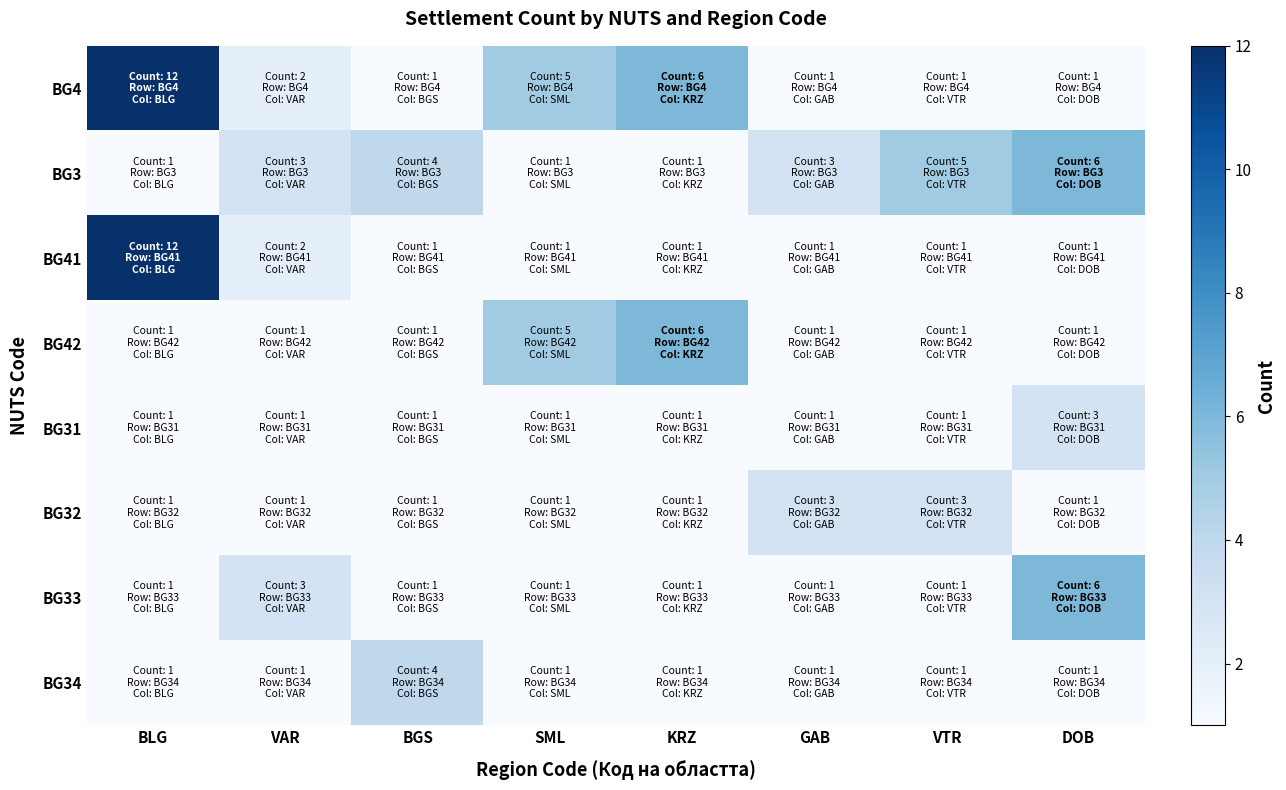

Reading right to left, extract all data points from this chart.

BG4: DOB=1	VTR=1	GAB=1	KRZ=6	SML=5	BGS=1	VAR=2	BLG=12
BG3: DOB=6	VTR=5	GAB=3	KRZ=1	SML=1	BGS=4	VAR=3	BLG=1
BG41: DOB=1	VTR=1	GAB=1	KRZ=1	SML=1	BGS=1	VAR=2	BLG=12
BG42: DOB=1	VTR=1	GAB=1	KRZ=6	SML=5	BGS=1	VAR=1	BLG=1
BG31: DOB=3	VTR=1	GAB=1	KRZ=1	SML=1	BGS=1	VAR=1	BLG=1
BG32: DOB=1	VTR=3	GAB=3	KRZ=1	SML=1	BGS=1	VAR=1	BLG=1
BG33: DOB=6	VTR=1	GAB=1	KRZ=1	SML=1	BGS=1	VAR=3	BLG=1
BG34: DOB=1	VTR=1	GAB=1	KRZ=1	SML=1	BGS=4	VAR=1	BLG=1